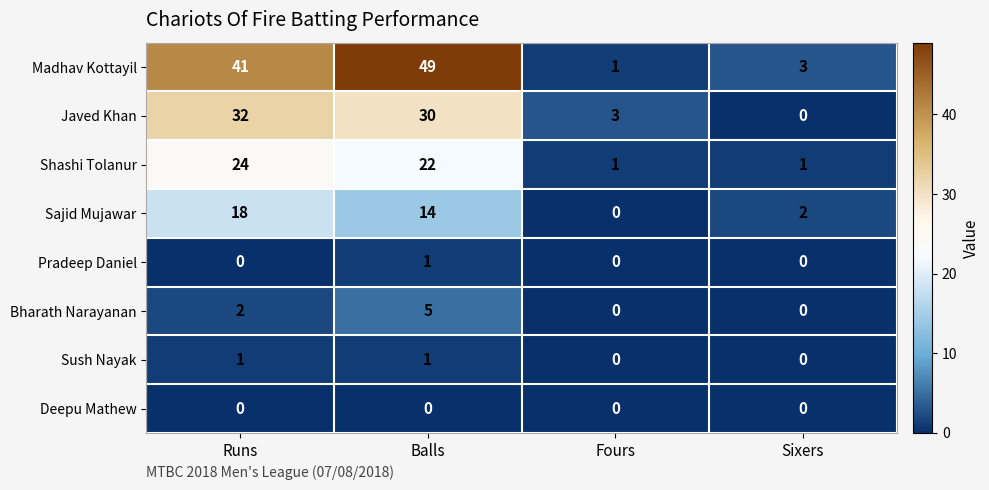

Which series has the largest range (max minus min)?

Madhav Kottayil